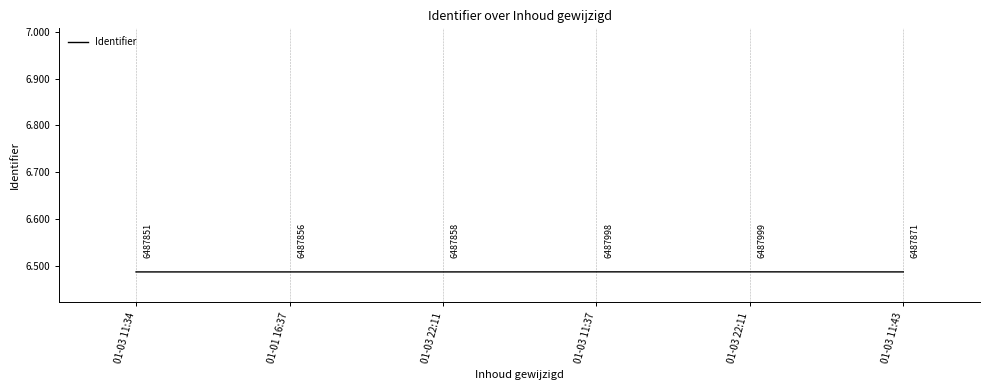

Reading left to right, list all the values displayed in this chart.

01-03 11:34=6487851	01-01 16:37=6487856	01-03 22:11=6487858	01-03 11:37=6487998	01-03 22:11=6487999	01-03 11:43=6487871